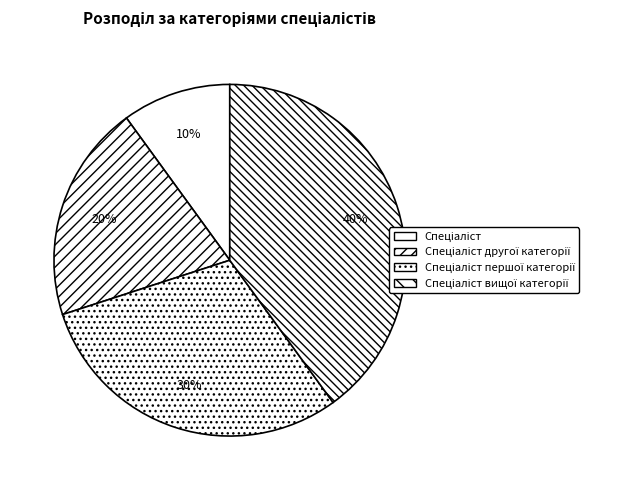

To the nearest percent, what is the combined percentage of Спеціаліст першої категорії and Спеціаліст вищої категорії?

70%